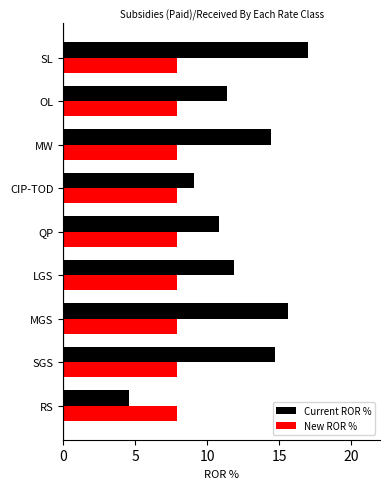

At QP, list the series in order from smallest to largest.

New ROR %, Current ROR %